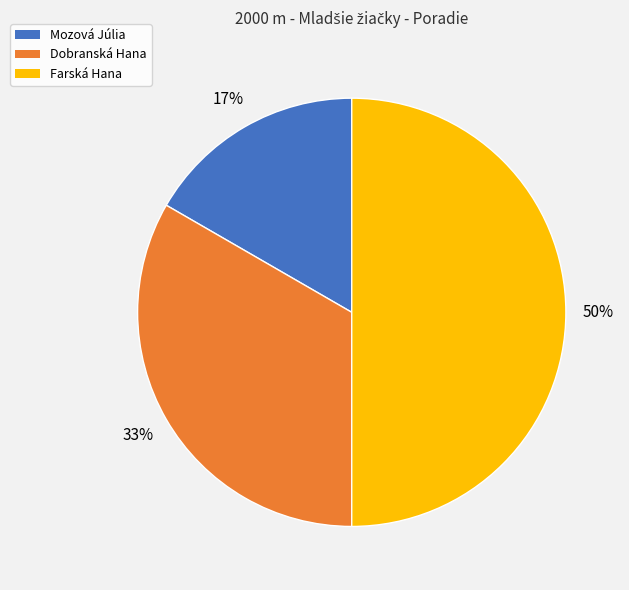

Rank the categories by value from highest to lowest.

Farská Hana, Dobranská Hana, Mozová Júlia